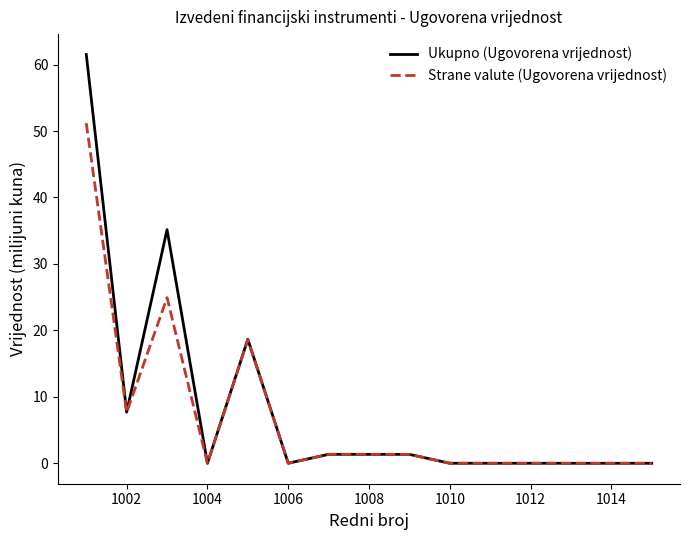

Which series has the widest spread of values?

Ukupno (Ugovorena vrijednost)